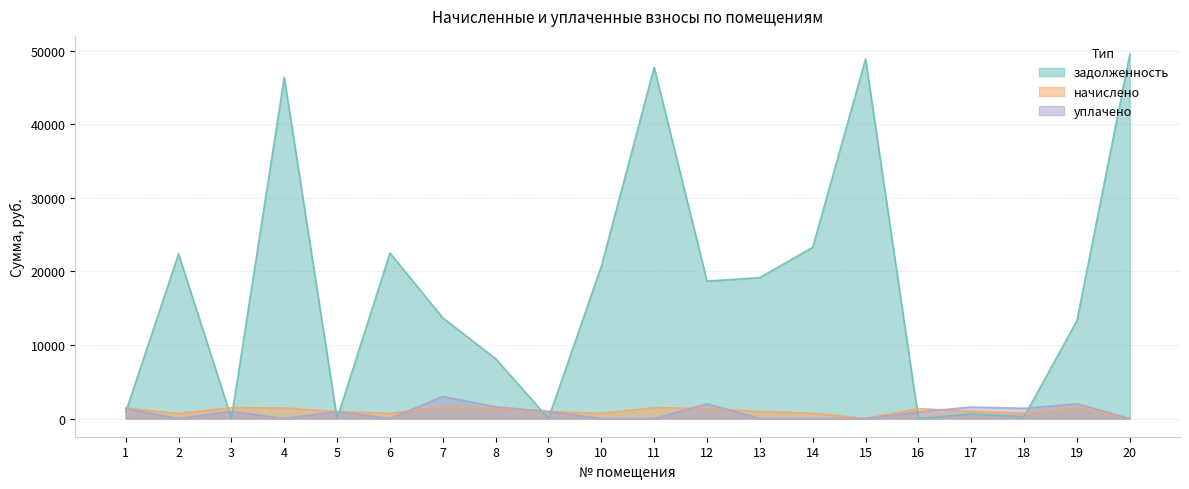

How many intersections are there between уплачено and задолженность?

9